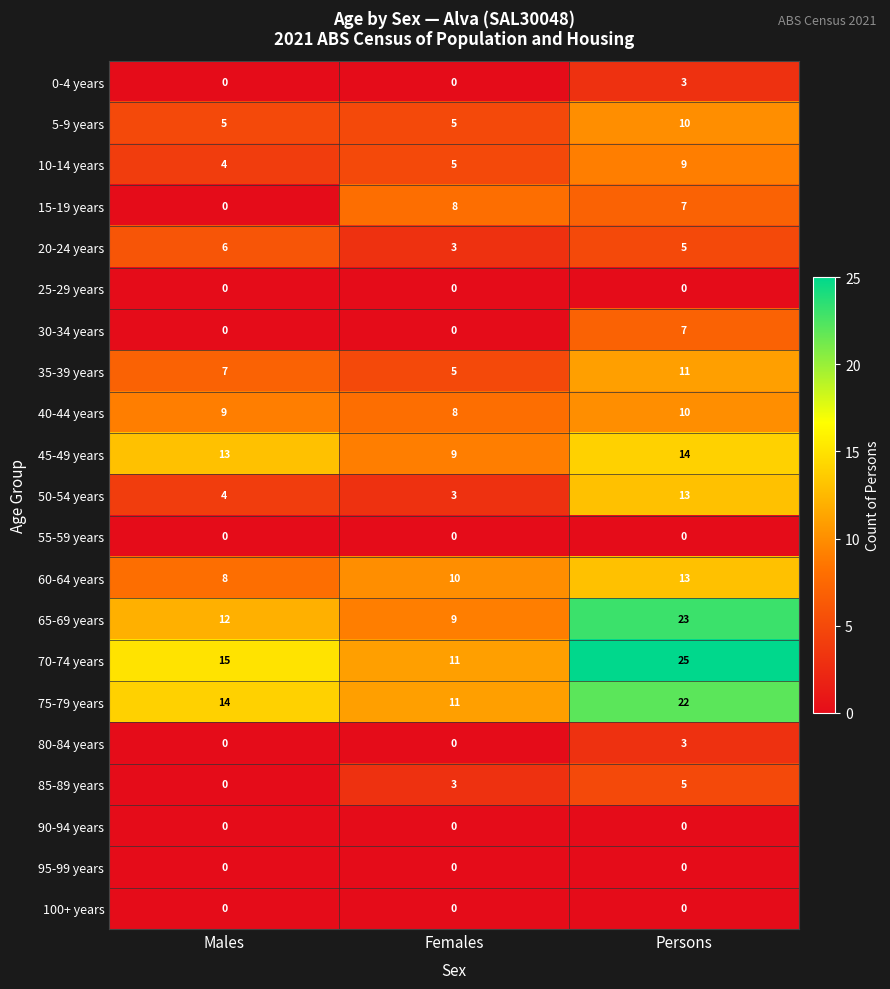

Rank the categories by 45-49 years value from highest to lowest.

Persons, Males, Females